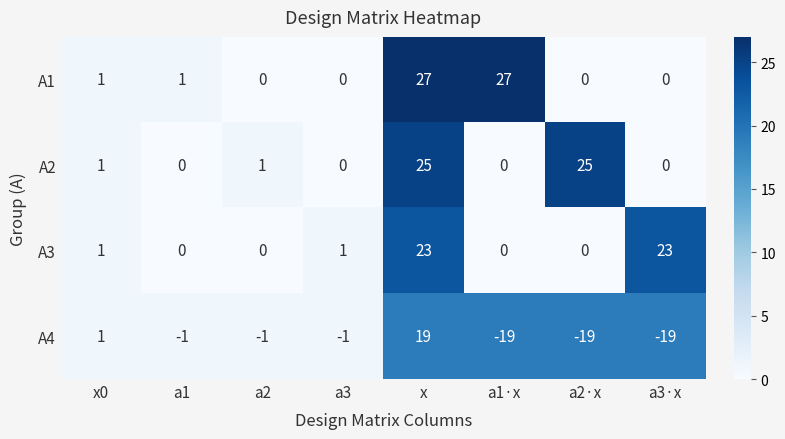

At which category is the sum across all series the highest?

x